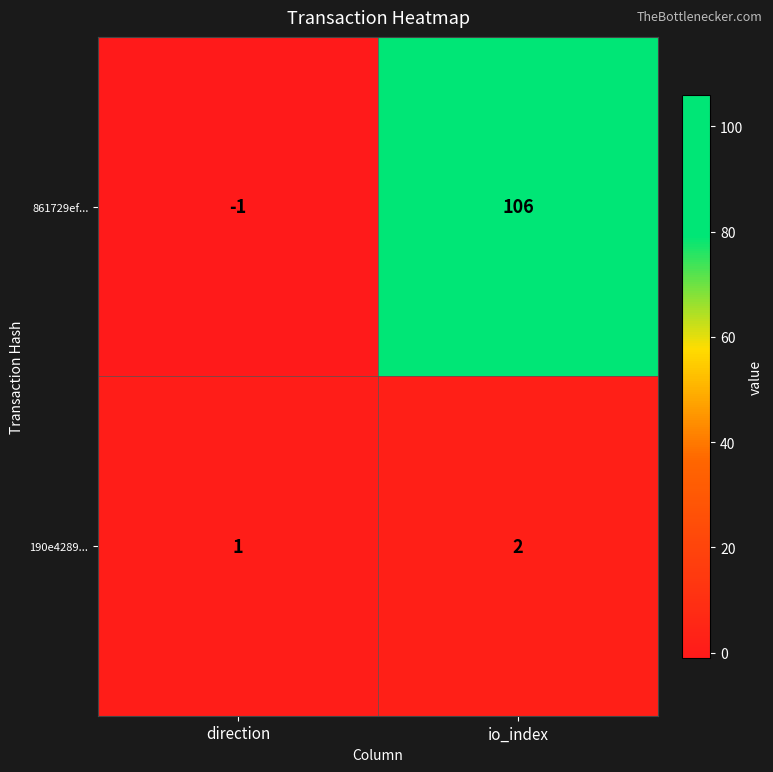

Between direction and io_index, which series saw the biggest shift?

861729ef...